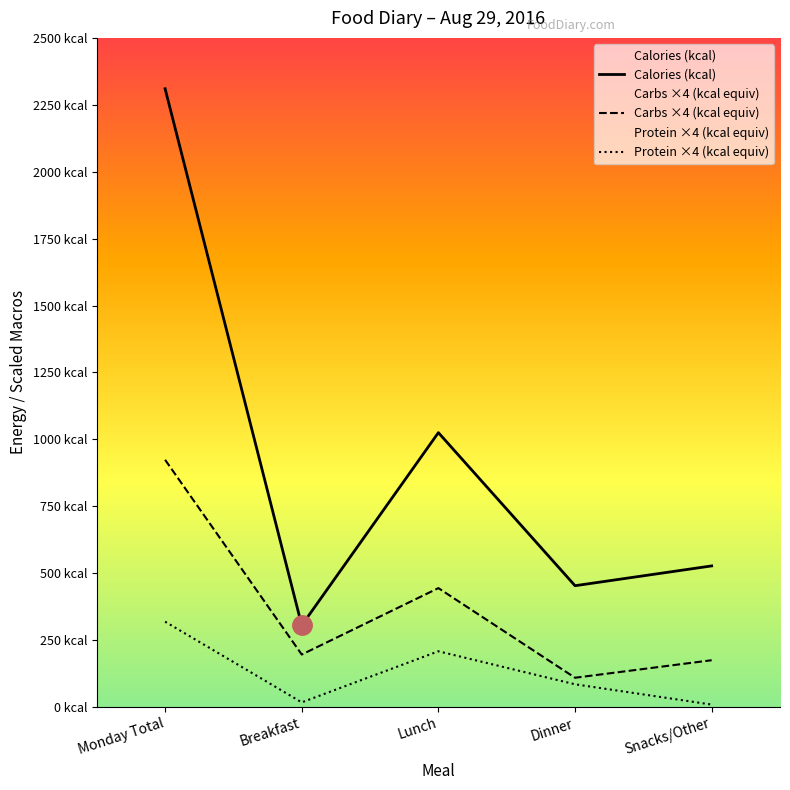

Is the value of Calories (kcal) at Lunch greater than the value of Carbs ×4 (kcal equiv) at Monday Total?

Yes